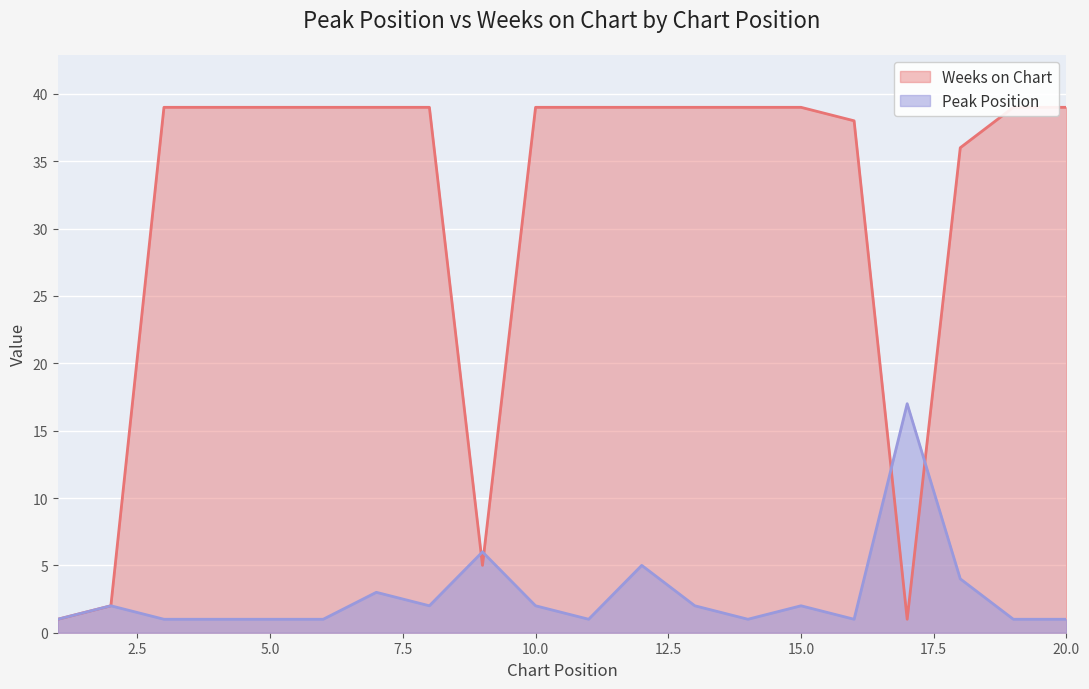

List the labels in order of Weeks on Chart value, largest first.

3, 4, 5, 6, 7, 8, 10, 11, 12, 13, 14, 15, 19, 20, 16, 18, 9, 2, 1, 17